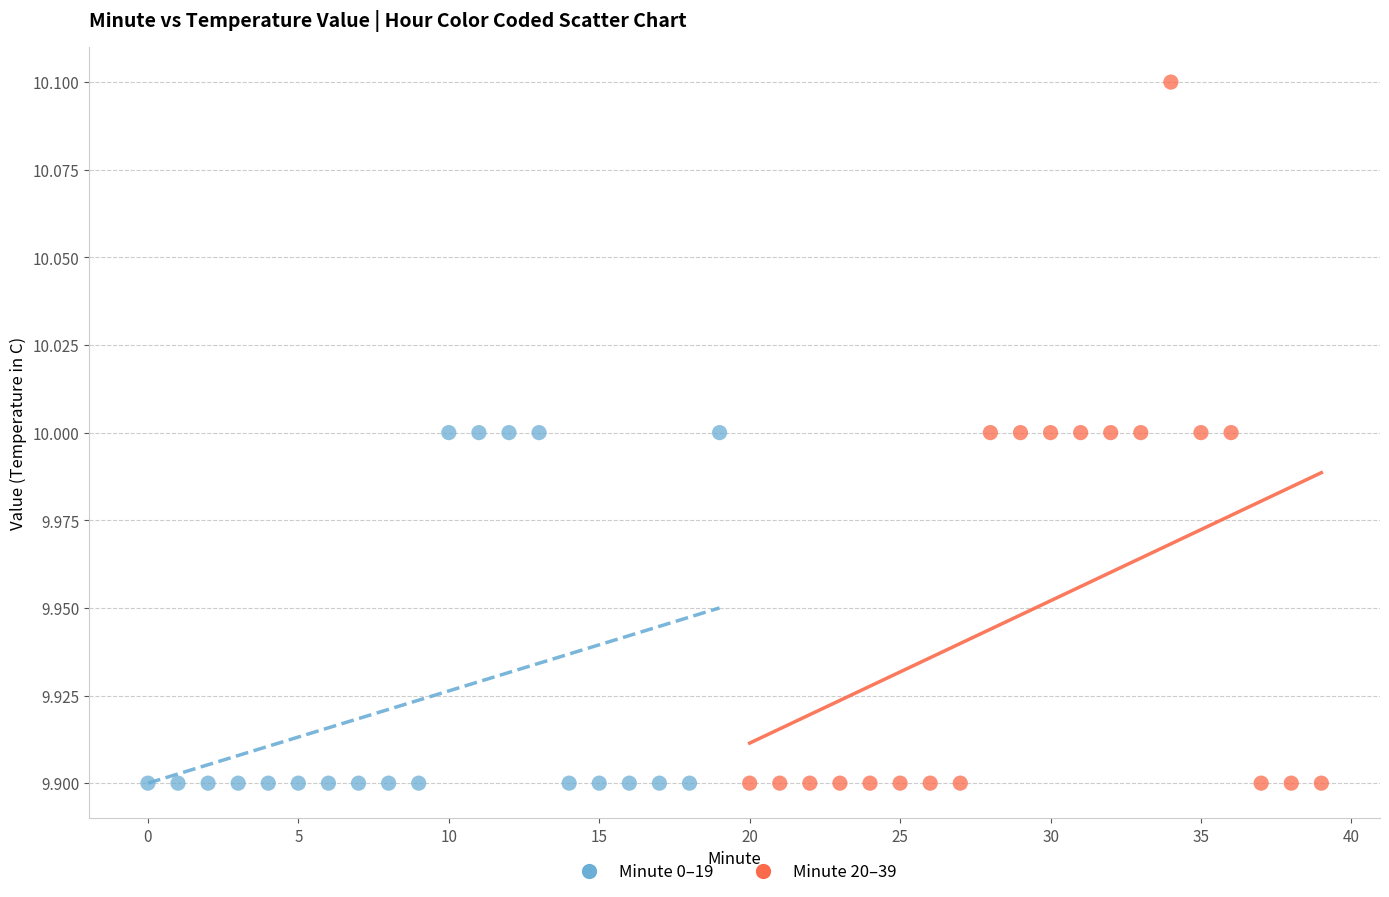

Which series reaches the maximum Y coordinate?

Minute 20–39